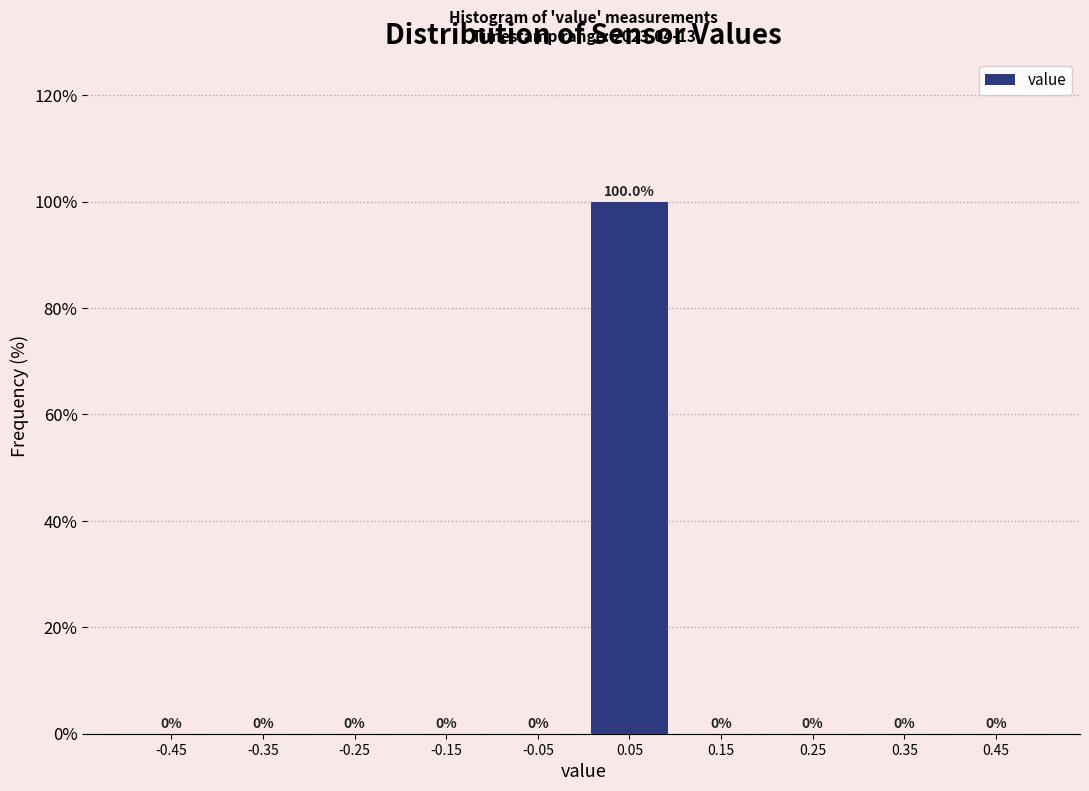

Reading left to right, list every bar in this chart as the range it spans on the x-axis followed by its height.

-0.5 to -0.4: 0.0
-0.4 to -0.3: 0.0
-0.3 to -0.2: 0.0
-0.2 to -0.1: 0.0
-0.1 to 0.0: 0.0
0.0 to 0.1: 100.0
0.1 to 0.2: 0.0
0.2 to 0.3: 0.0
0.3 to 0.4: 0.0
0.4 to 0.5: 0.0